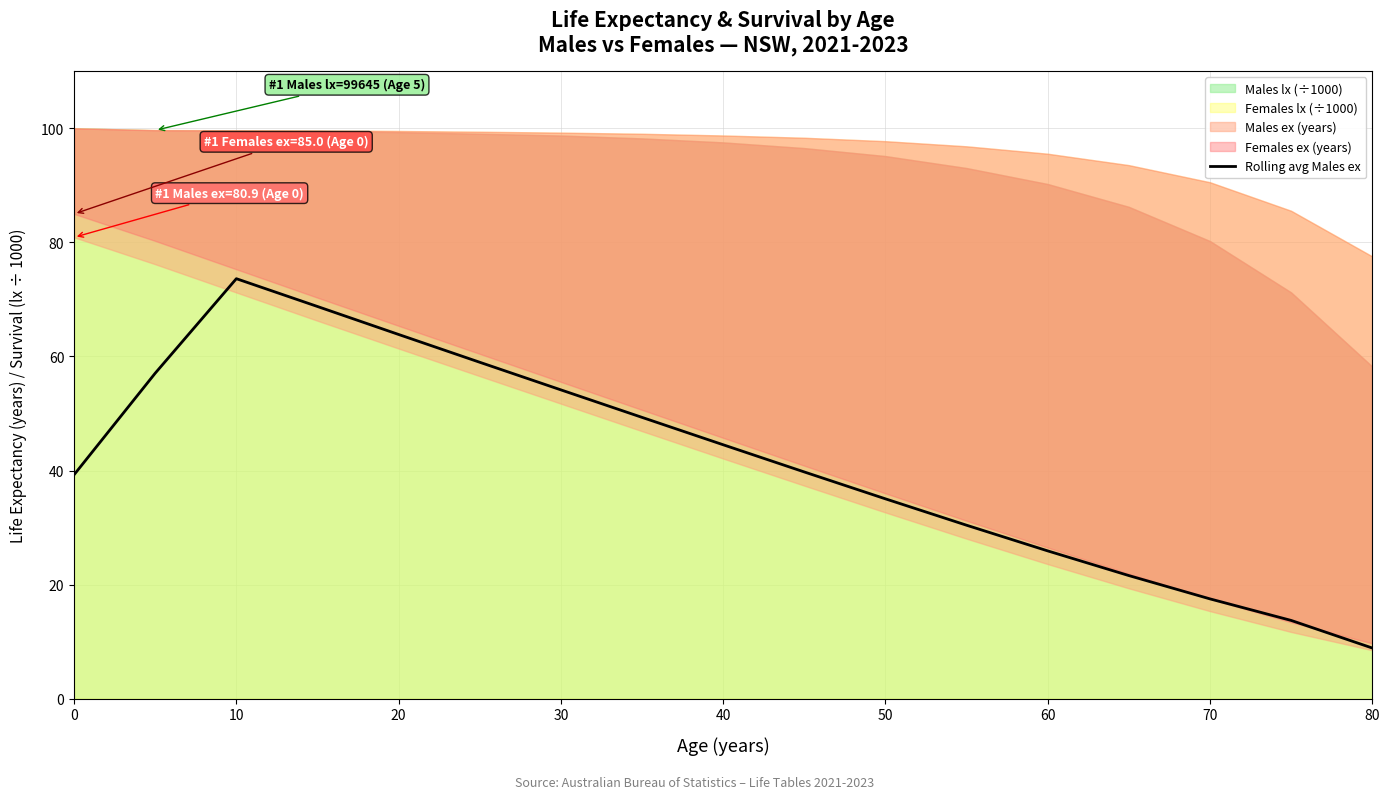

The value of Rolling avg Males ex at 20 is 16.1. True or false?

False